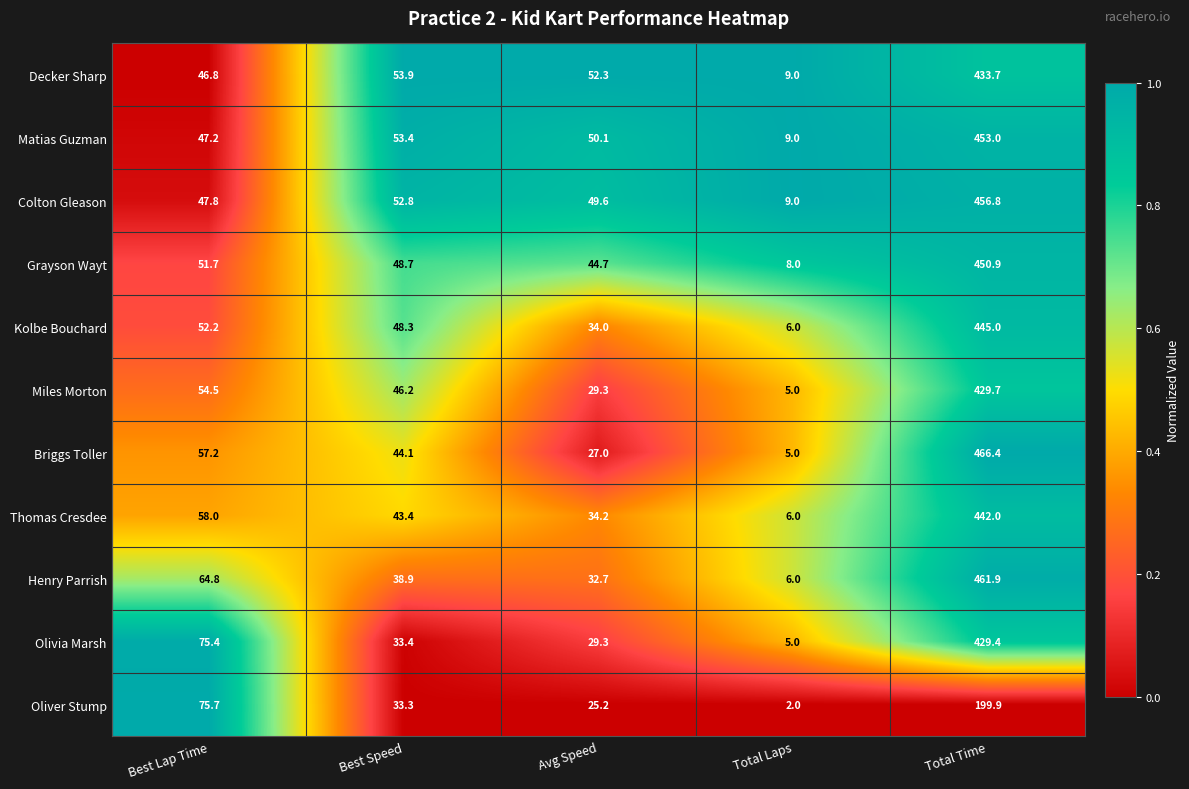

At which label is Colton Gleason closest to 232?

Best Speed